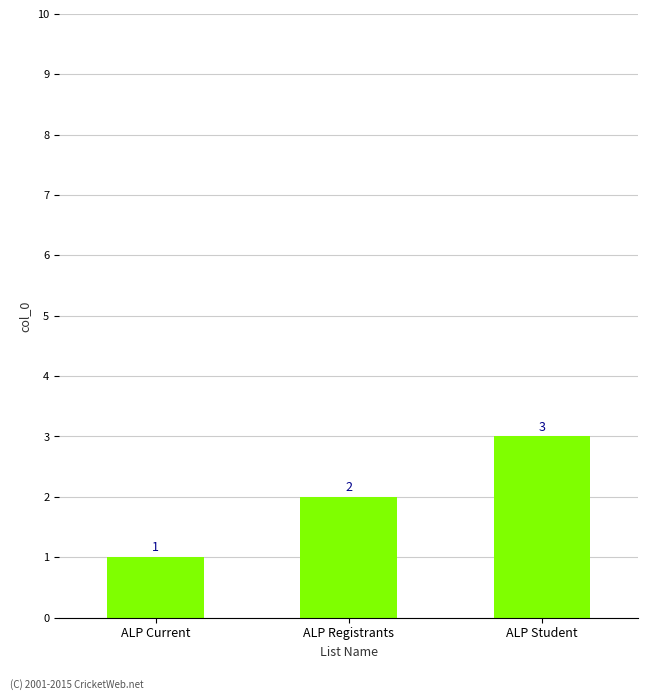

The chart shows a value of 5 at ALP Student. True or false?

False